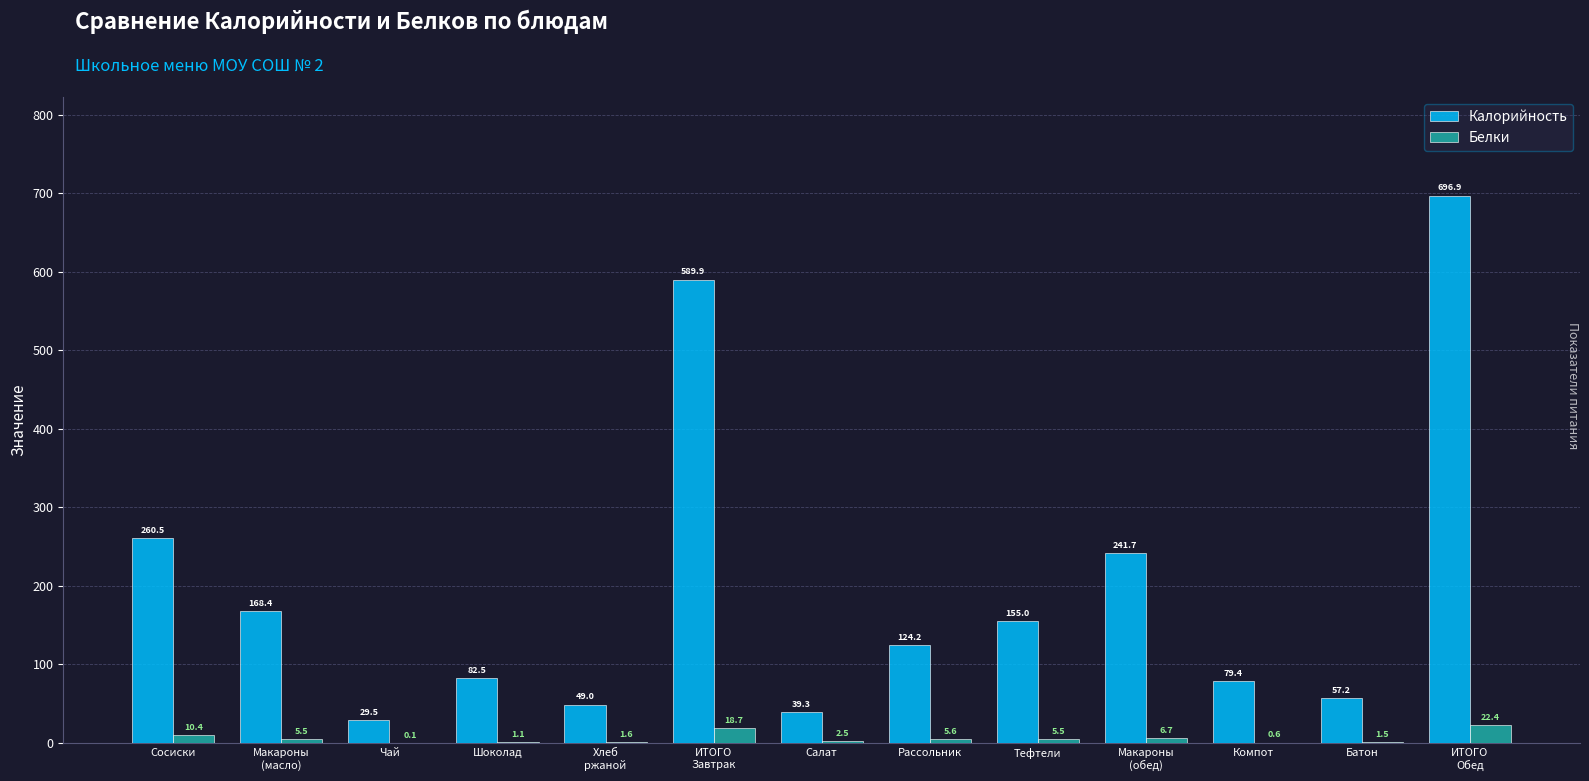

Read the Белки value at ИТОГО
Обед.

22.4